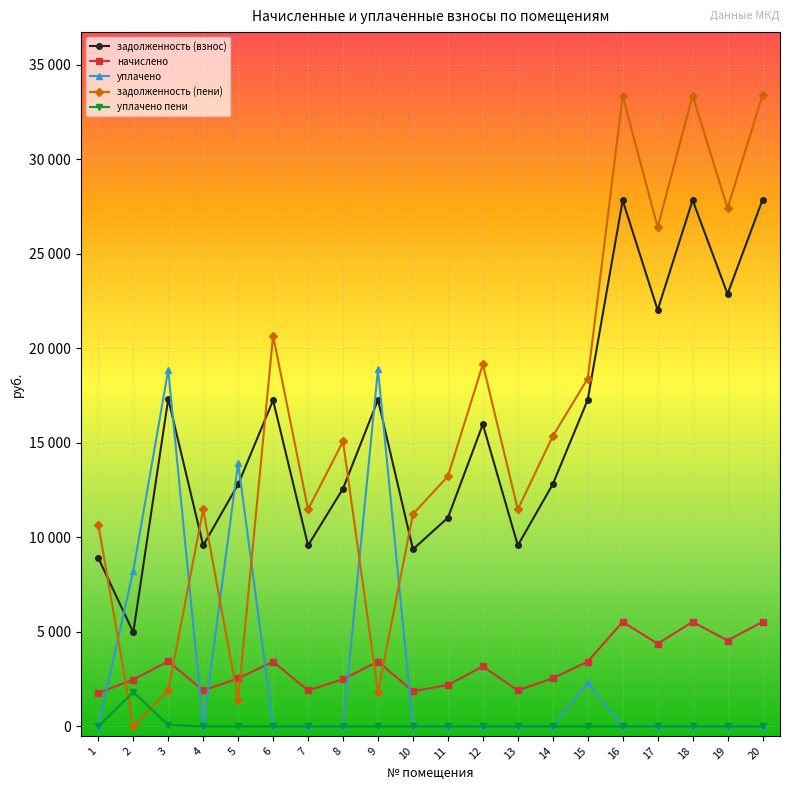

Which series has the widest spread of values?

задолженность (пени)